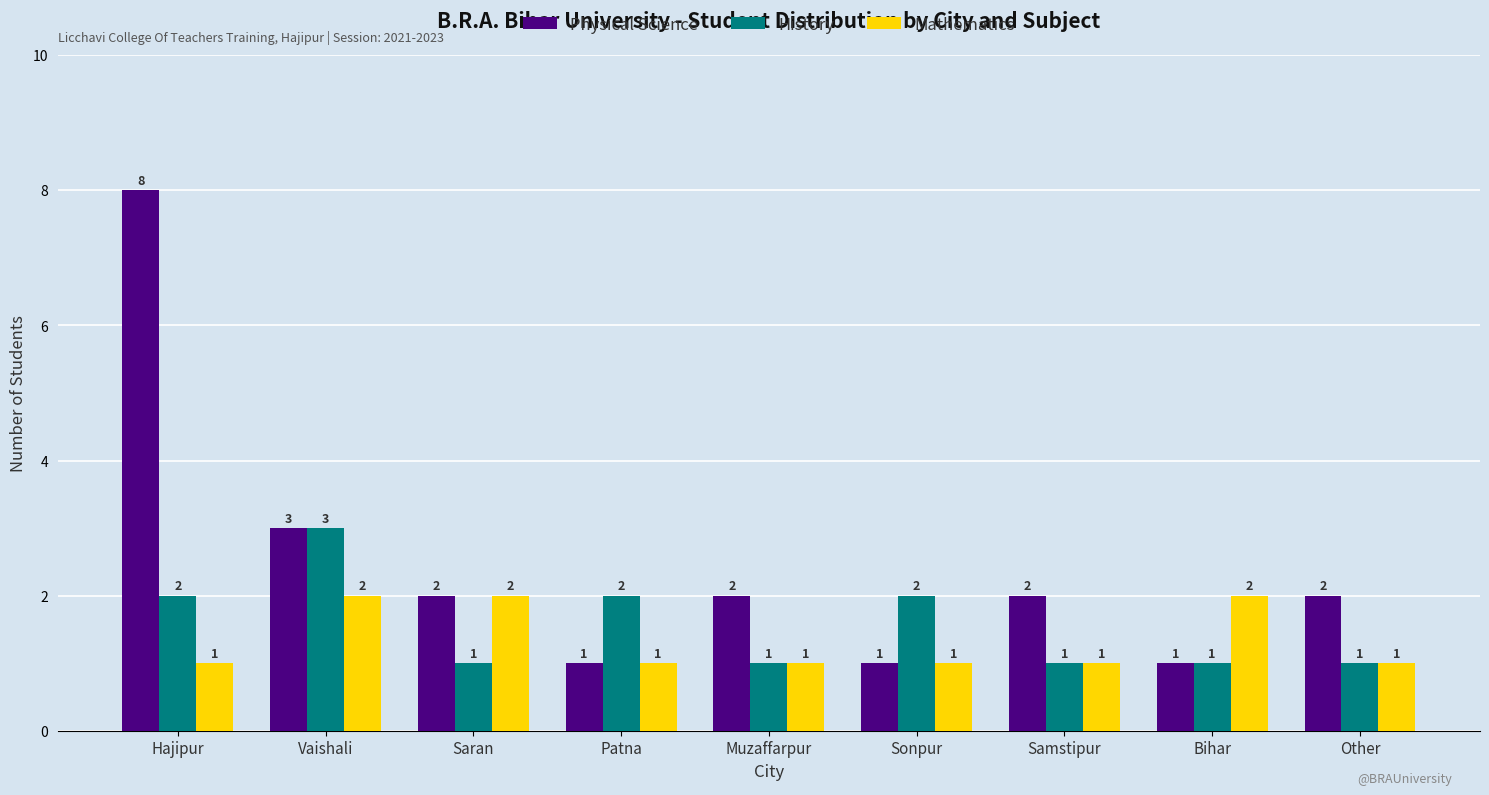

Which category has the highest value in the Physical Science series?

Hajipur